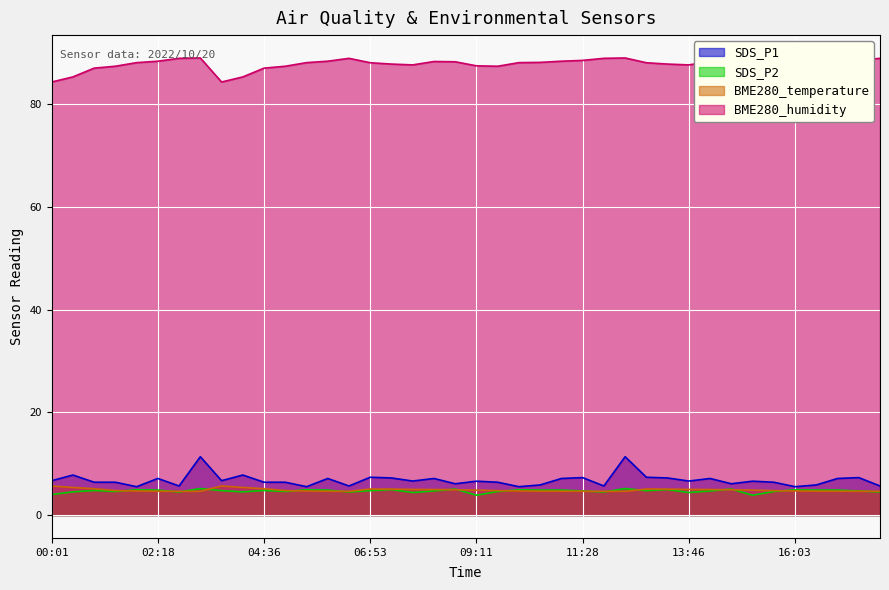

Does the chart display data point markers on the line(s)?

No